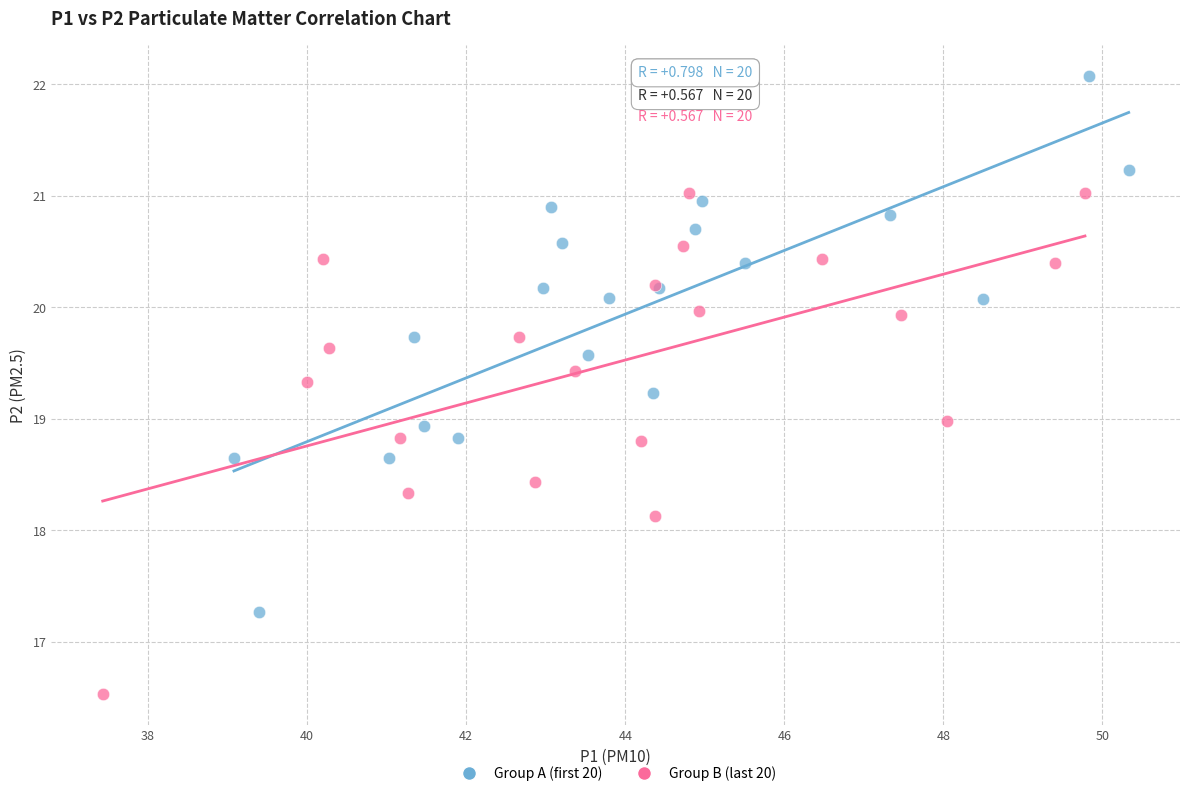

Which series contains the lowest Y value?

Group B (last 20)